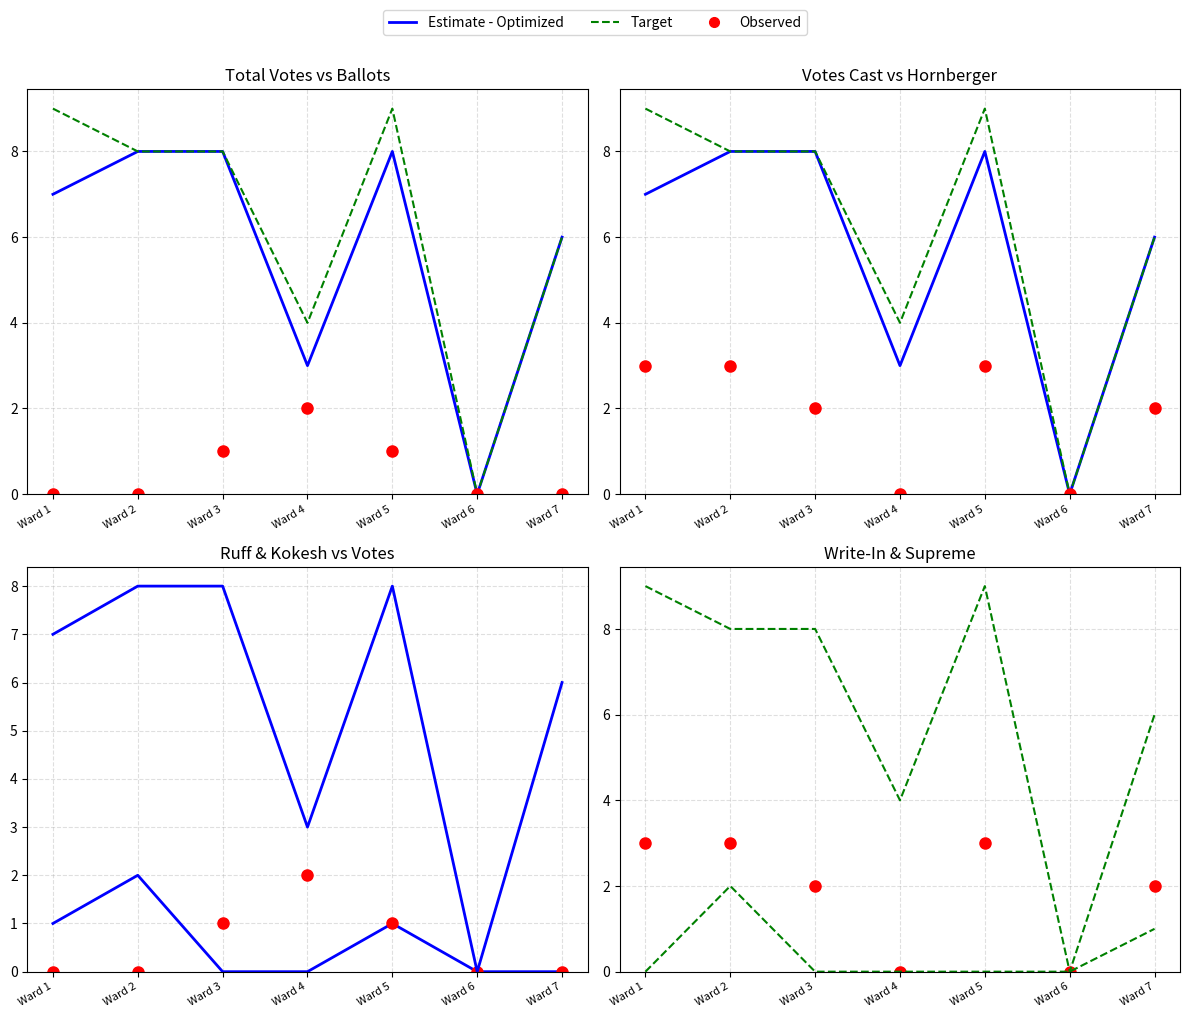

How many values in the Estimate - Optimized series are below 7?

3